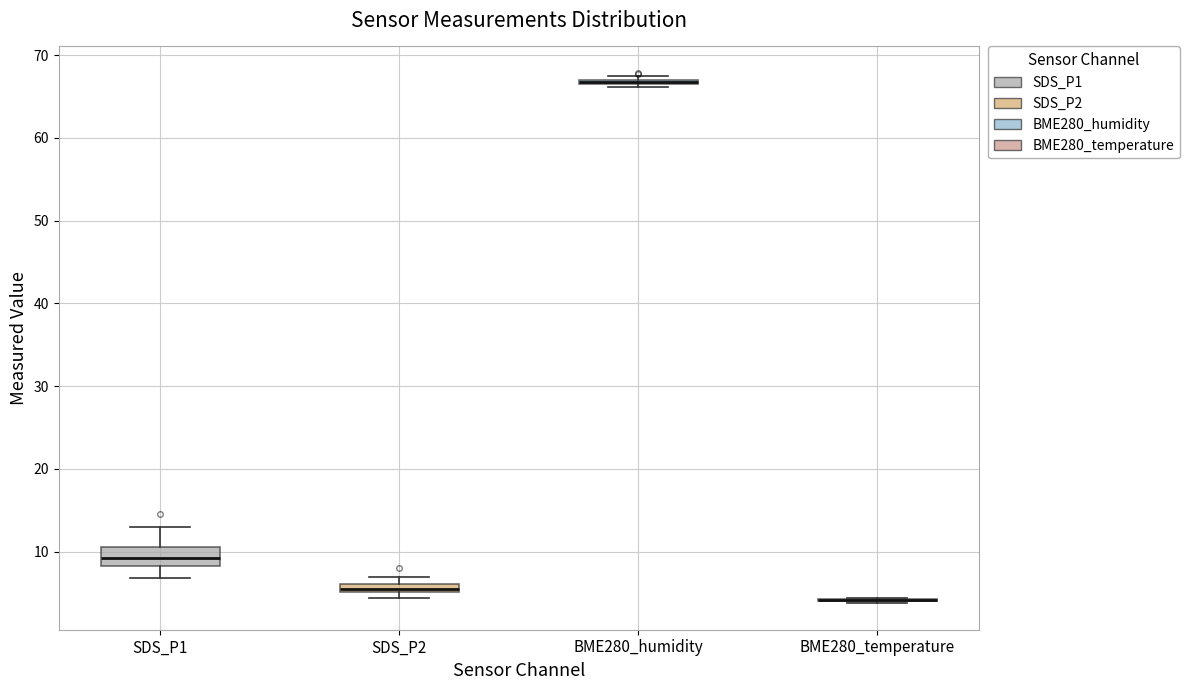

Where is the upper edge of the box for SDS_P2 on the y-axis? The values are not printed on the chart, so give them approximately, as read against the axis.

6